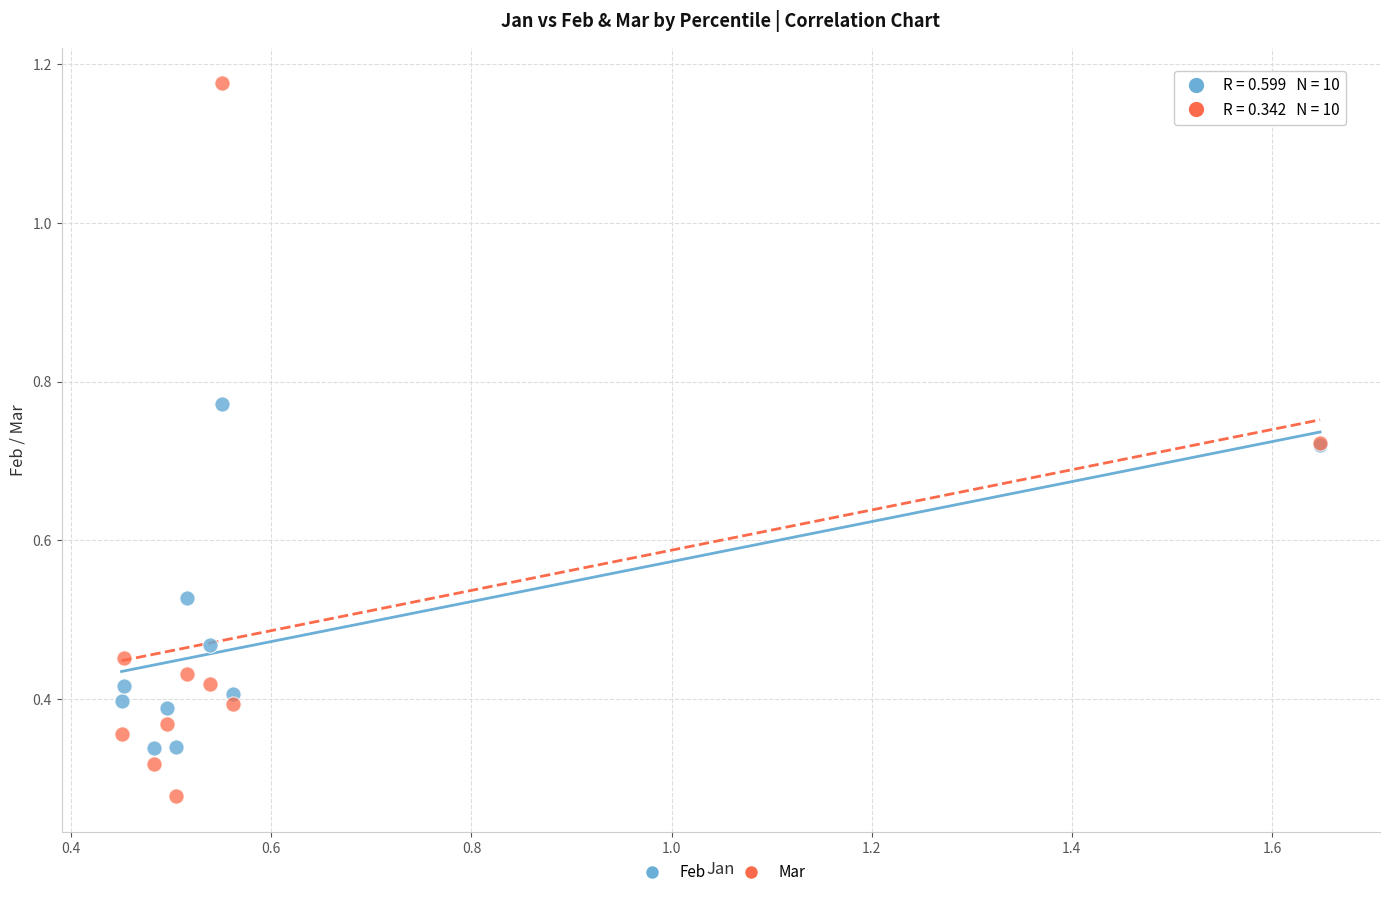

Which series contains the lowest Y value?

Mar